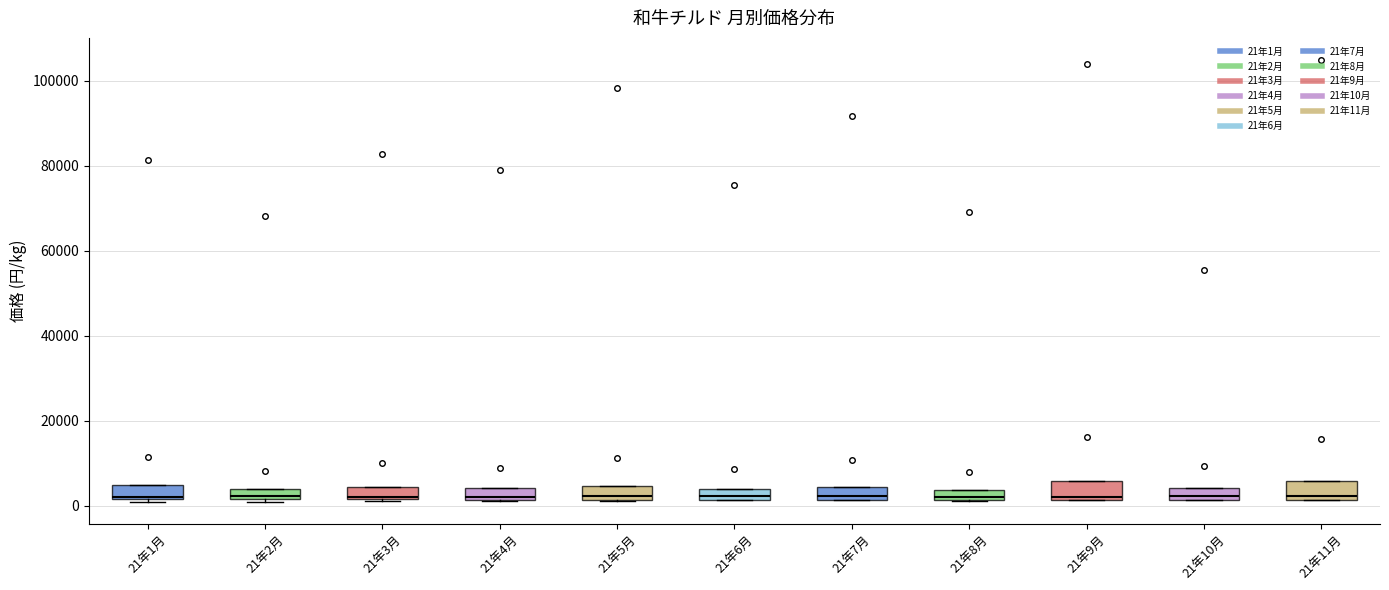

Where is the lower edge of the box for 21年1月 on the y-axis? The values are not printed on the chart, so give them approximately, as read against the axis.

2000